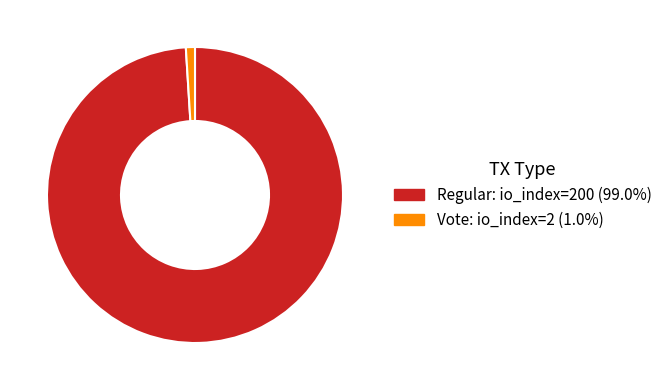

How many slices are in this pie chart?

2